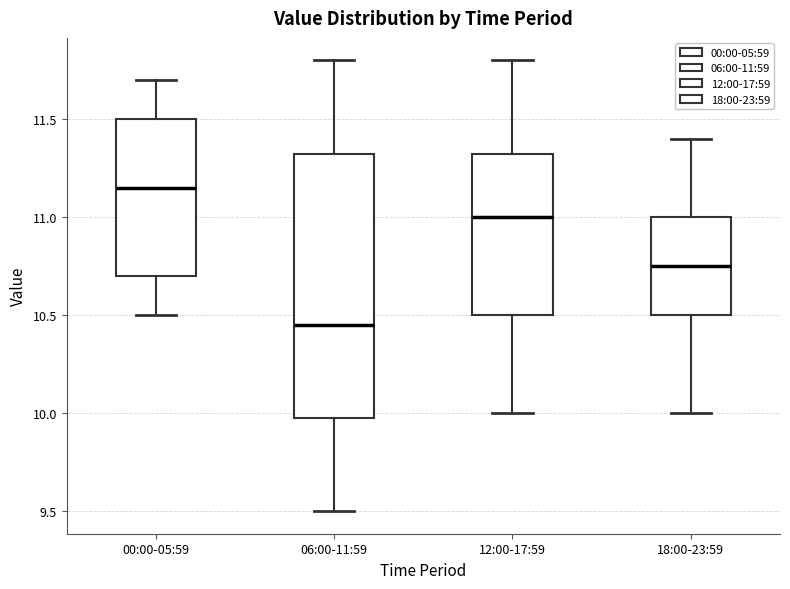

Which box has the lowest median line?

06:00-11:59